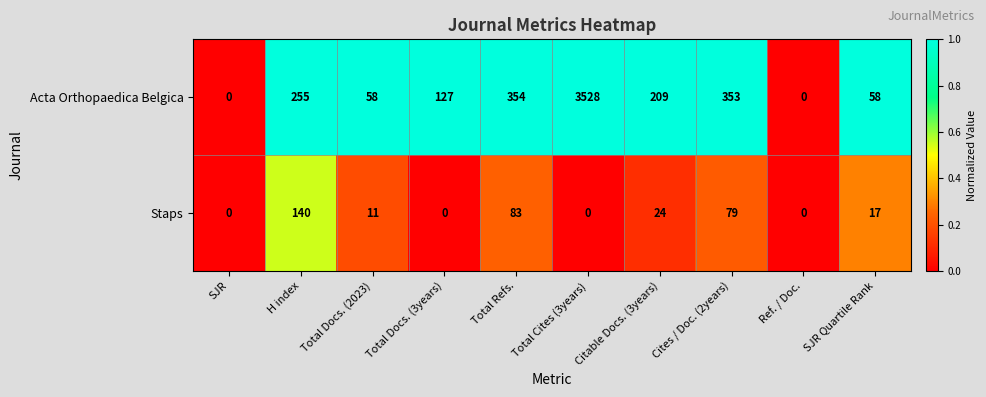

Which category has the highest value across all series?

Total Cites (3years)